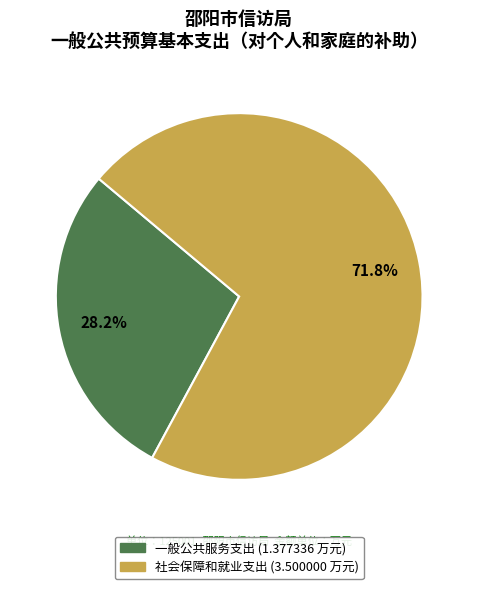

What percentage is NOT represented by 一般公共服务支出?

71.8%